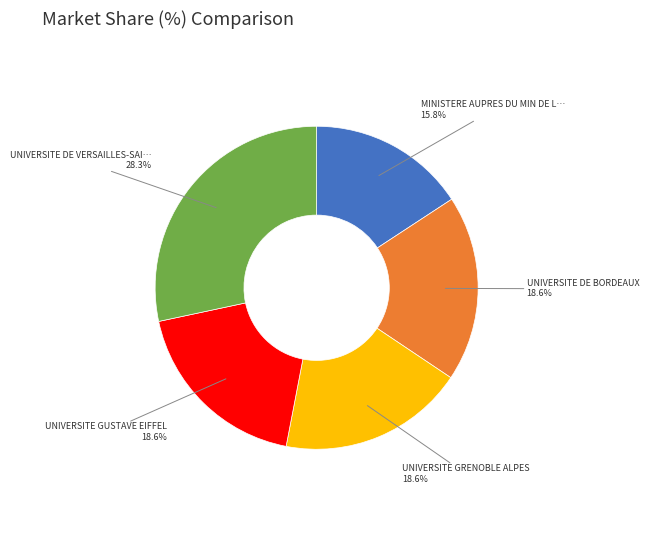

How many segments does this pie chart have?

5